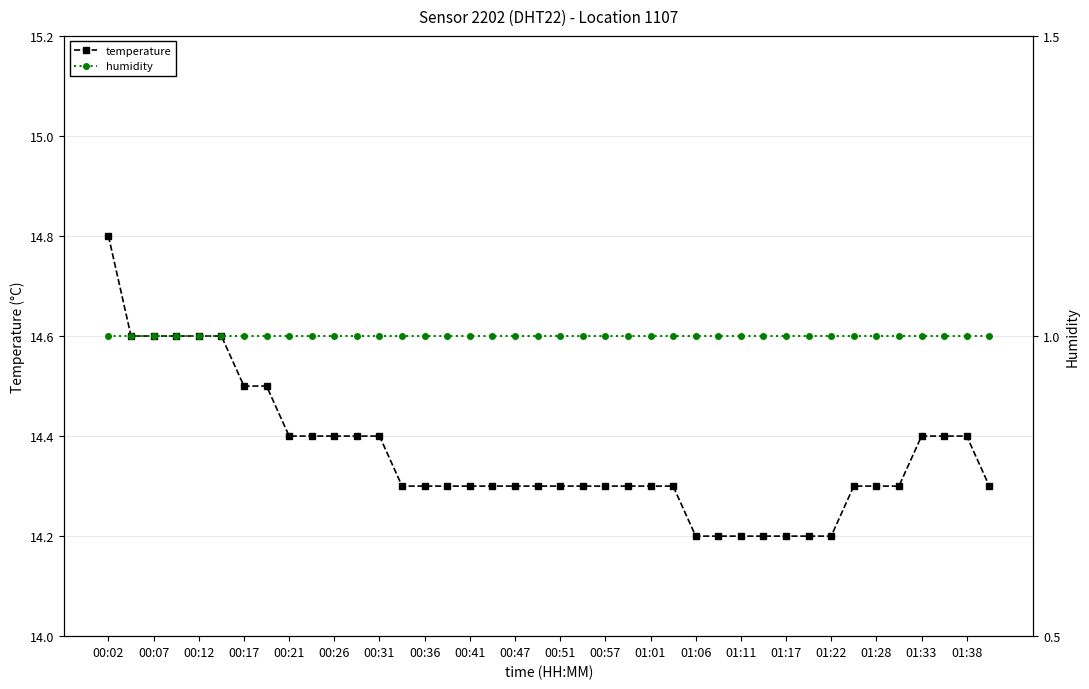

At which label does temperature reach its peak?

00:02